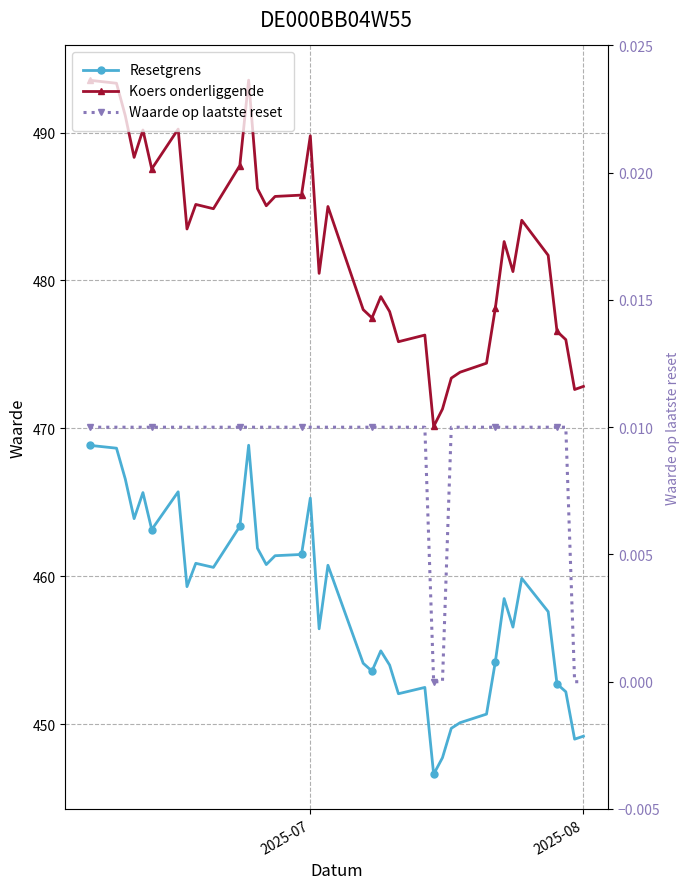

What is the value of the Koers onderliggende point at the 13th from the left?

486.2